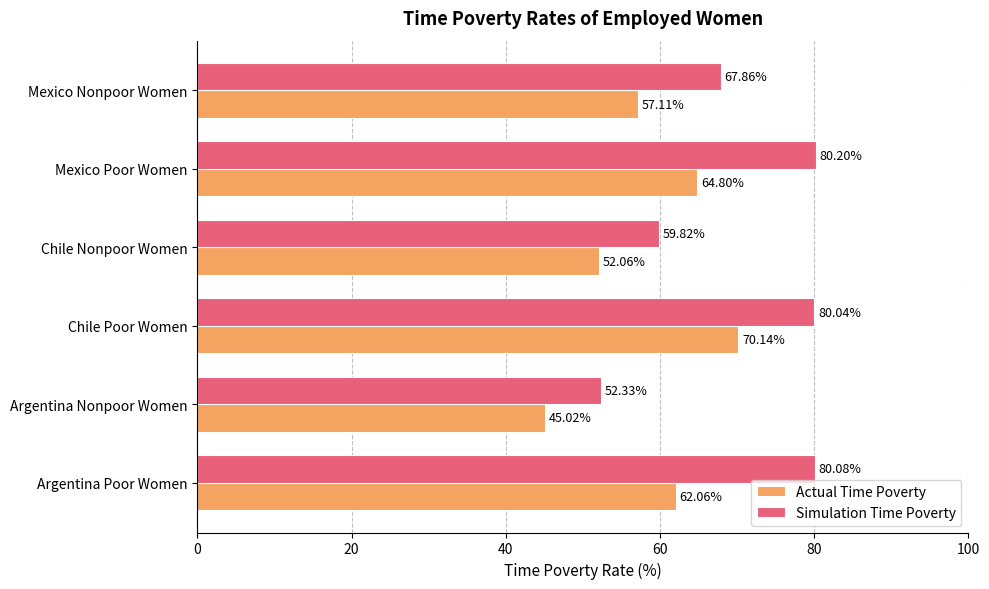

What is the difference between the maximum and second lowest values in the Simulation Time Poverty series?

20.4